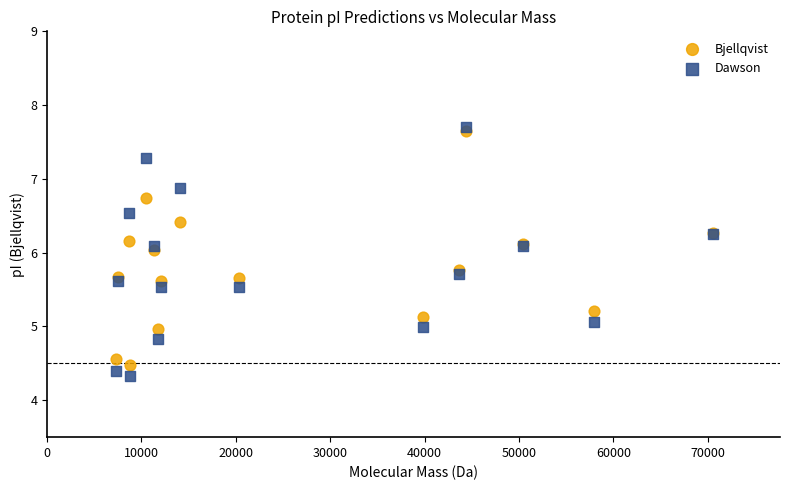

Which series reaches the maximum Y coordinate?

Dawson